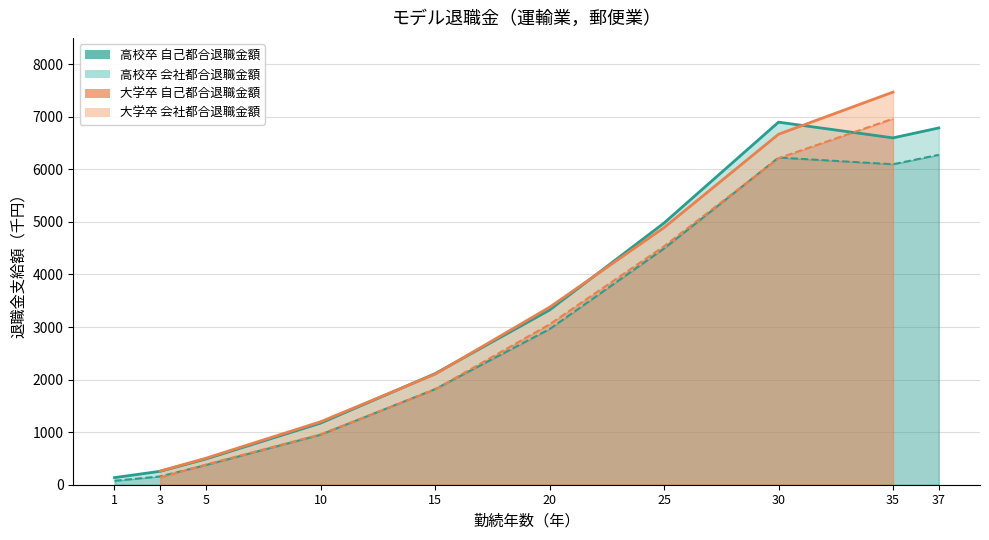

Where is the first local maximum for 高校卒 会社都合退職金額?

30